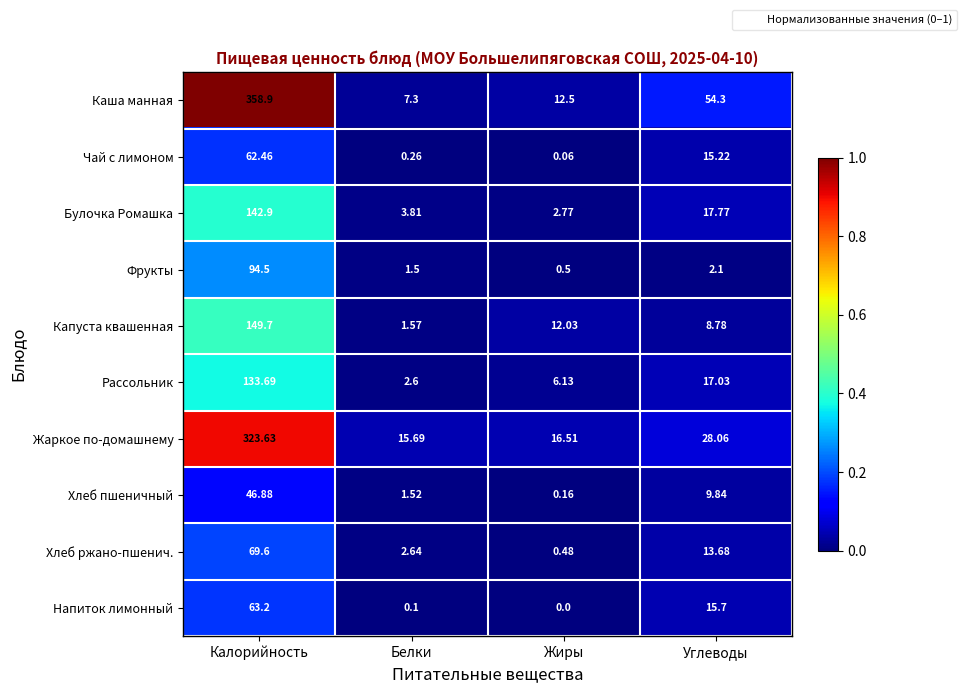

At which category does the chart reach its peak across all series?

Калорийность